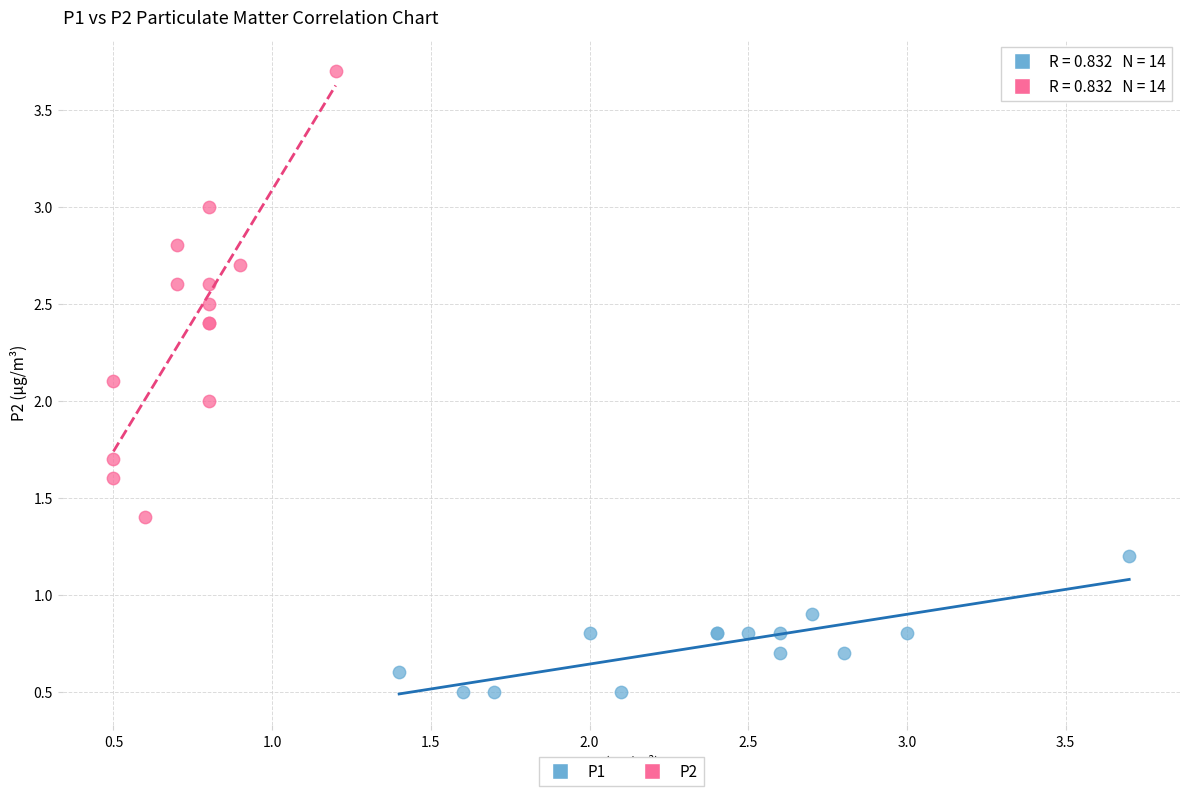

Which series has the widest spread of Y values?

P2